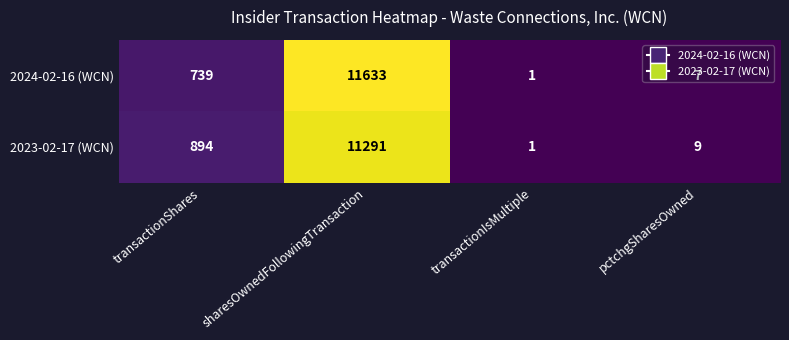

Which series has the largest total across all categories?

2024-02-16 (WCN)